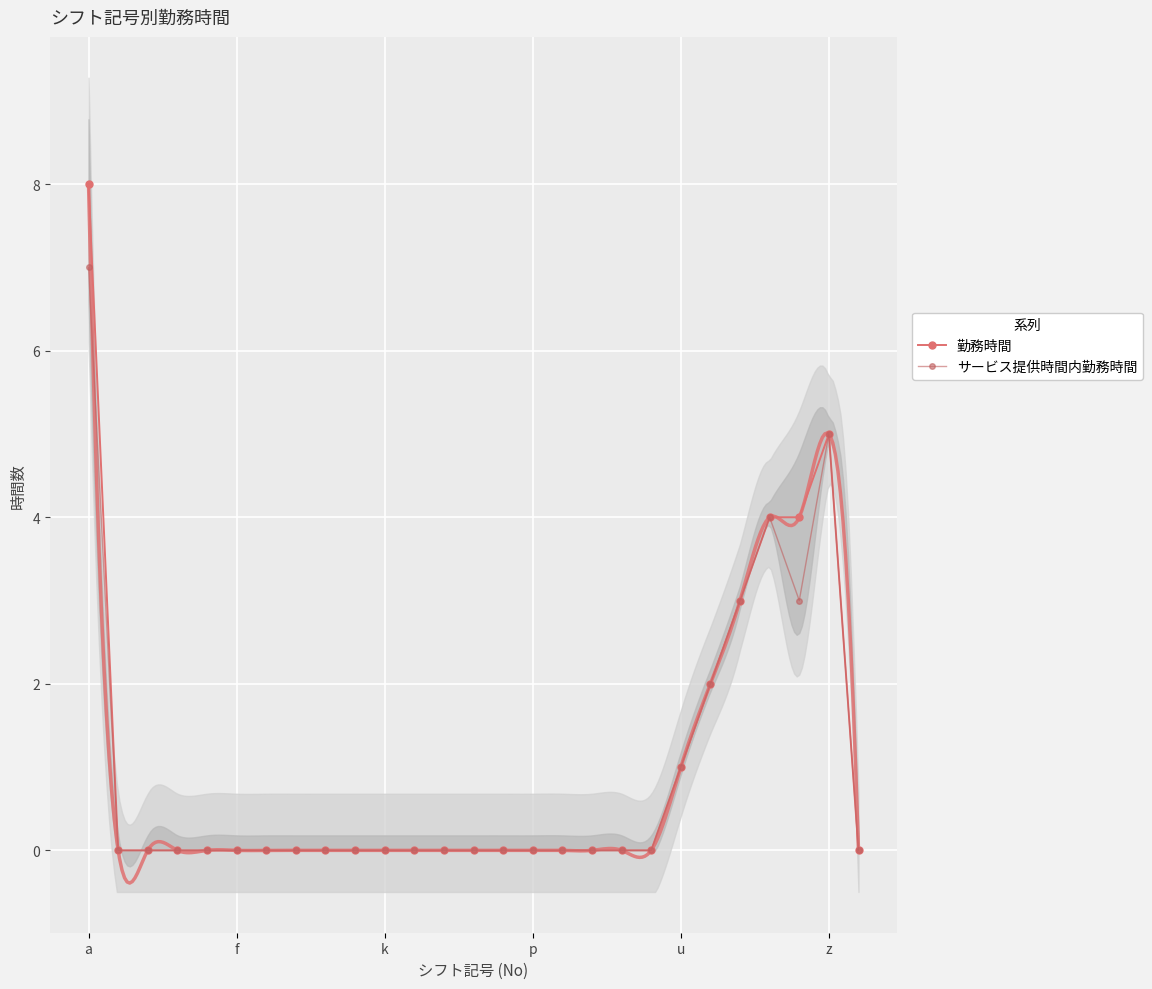

Between f and 10, which is larger?

f